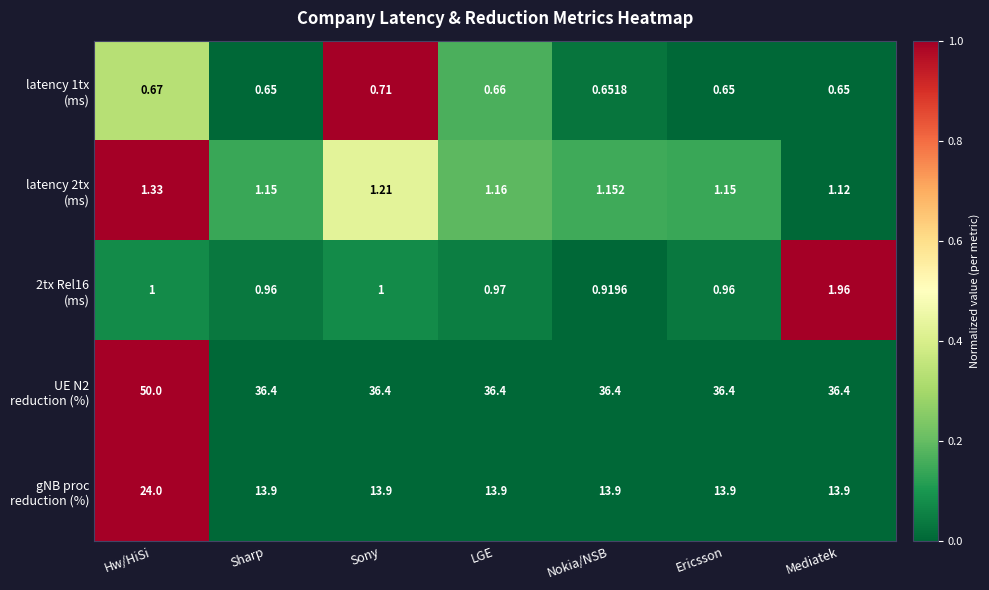

At which category is the sum across all series the highest?

Hw/HiSi